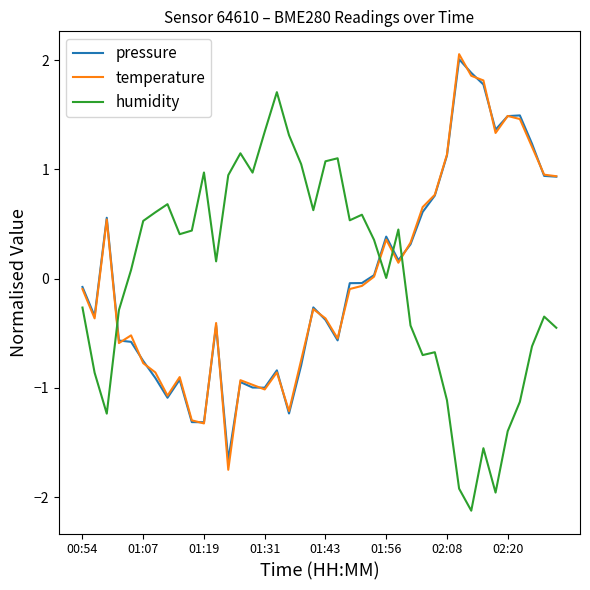

At how many categories does at least one series exceed 0?

37